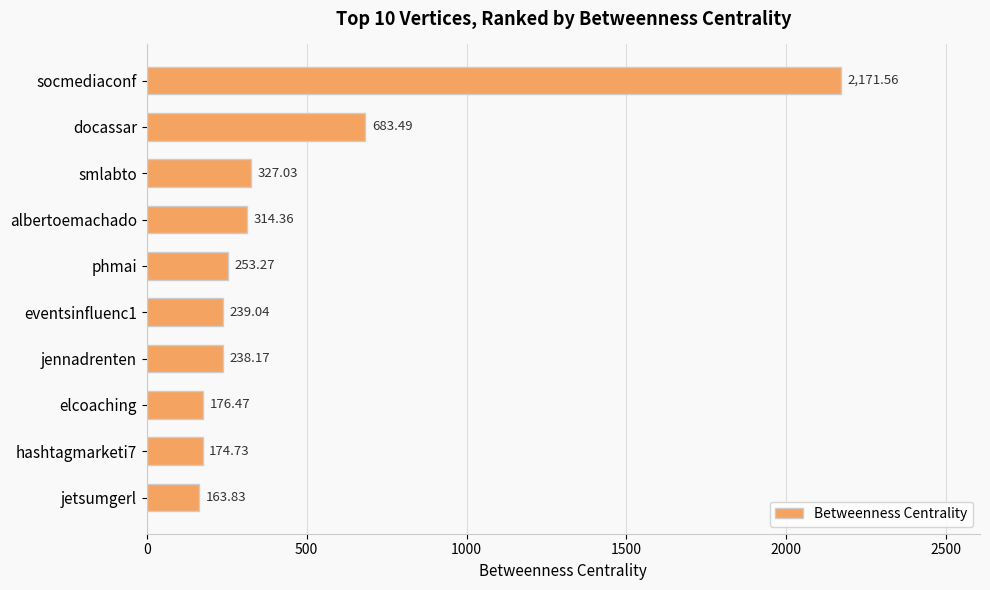

How many values are below 253?

5